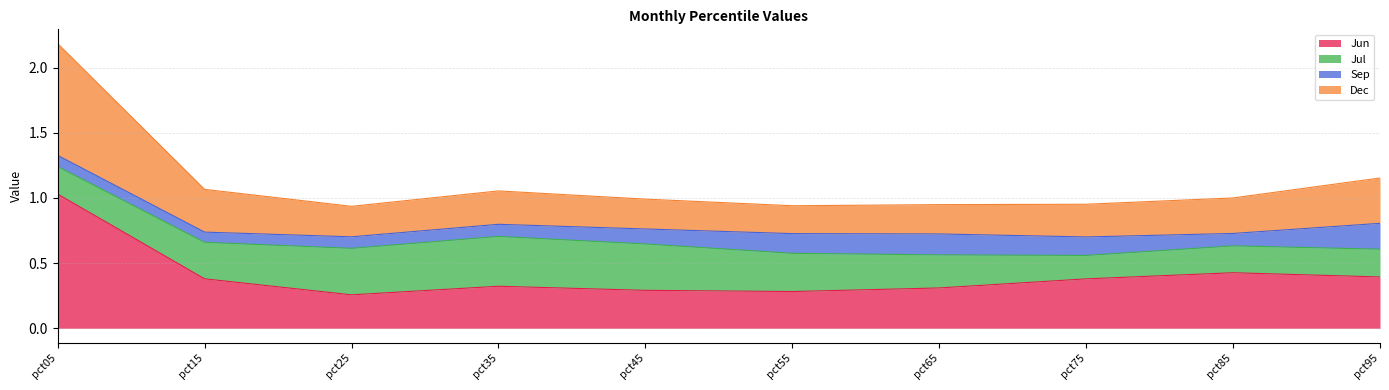

Where does the Dec series first go above 1?

pct05